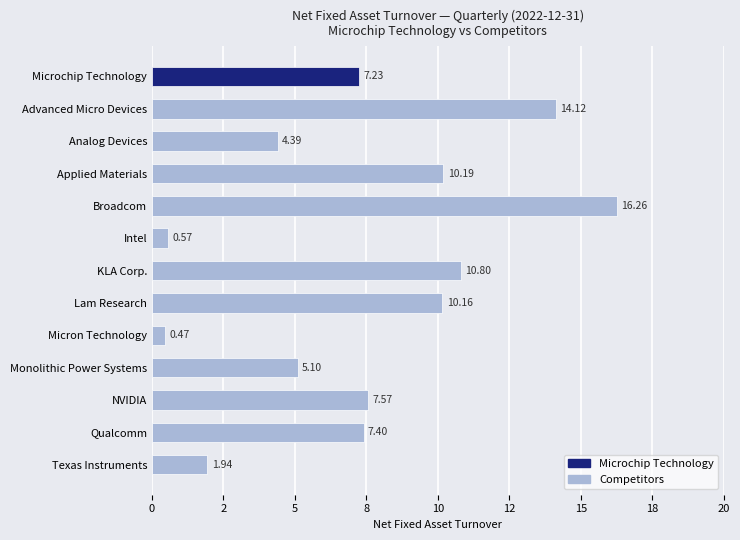

What is the difference between the maximum and minimum values?

15.8